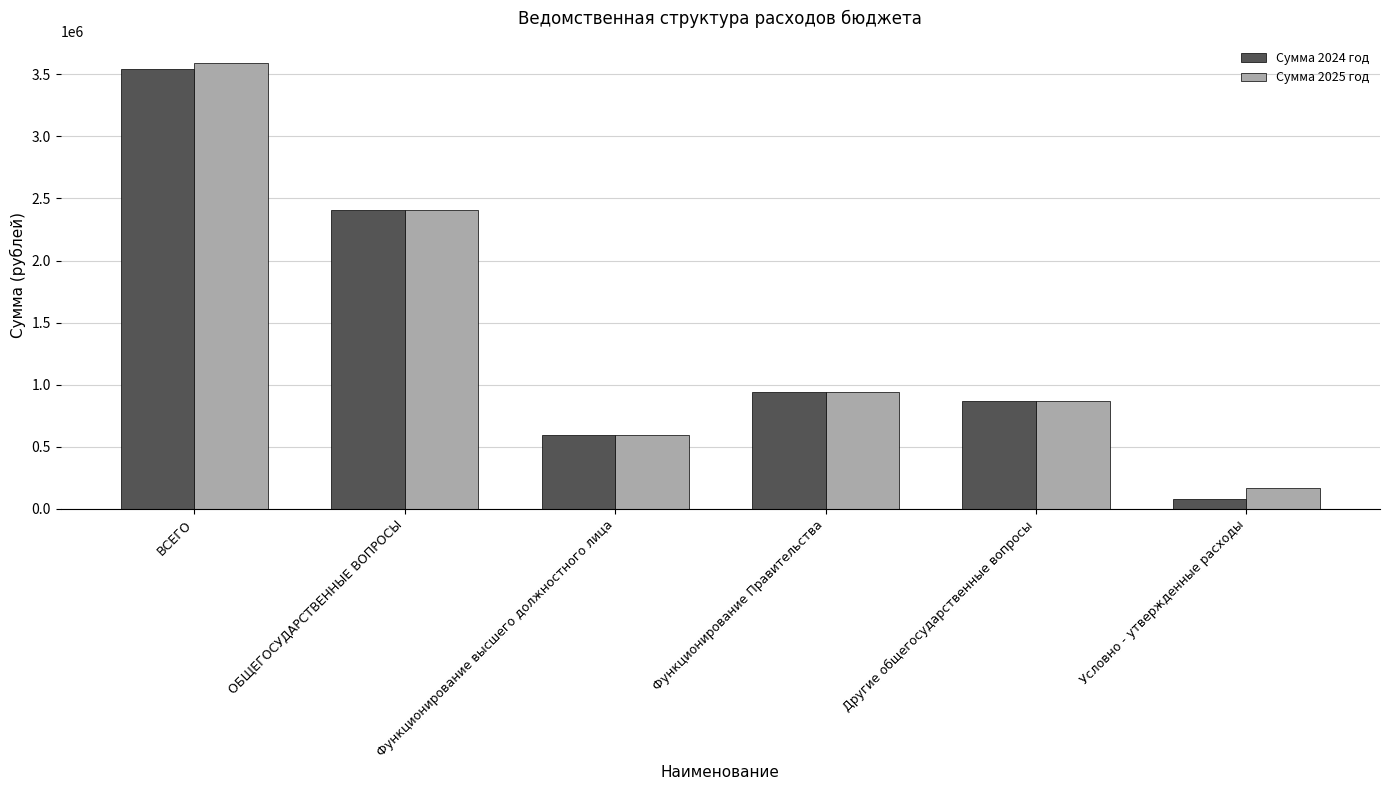

Reading right to left, what are all the values shown in this chart?

Сумма 2024 год: Условно - утвержденные расходы=83807	Другие общегосударственные вопросы=871276	Функционирование Правительства=945090	Функционирование высшего должностного лица=592410	ОБЩЕГОСУДАРСТВЕННЫЕ ВОПРОСЫ=2408776	ВСЕГО=3539567
Сумма 2025 год: Условно - утвержденные расходы=169903	Другие общегосударственные вопросы=871276	Функционирование Правительства=945090	Функционирование высшего должностного лица=592410	ОБЩЕГОСУДАРСТВЕННЫЕ ВОПРОСЫ=2408776	ВСЕГО=3589590